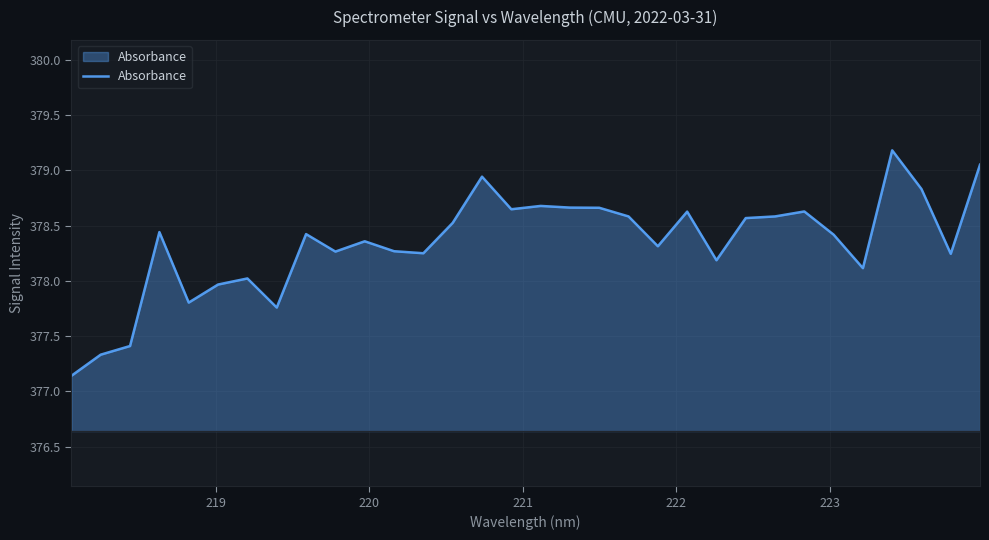

What is the minimum value shown in the chart?

377.1